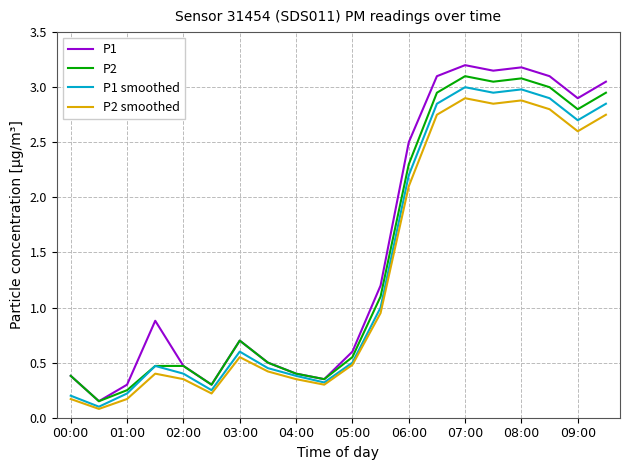

Does the chart have visible grid lines?

Yes